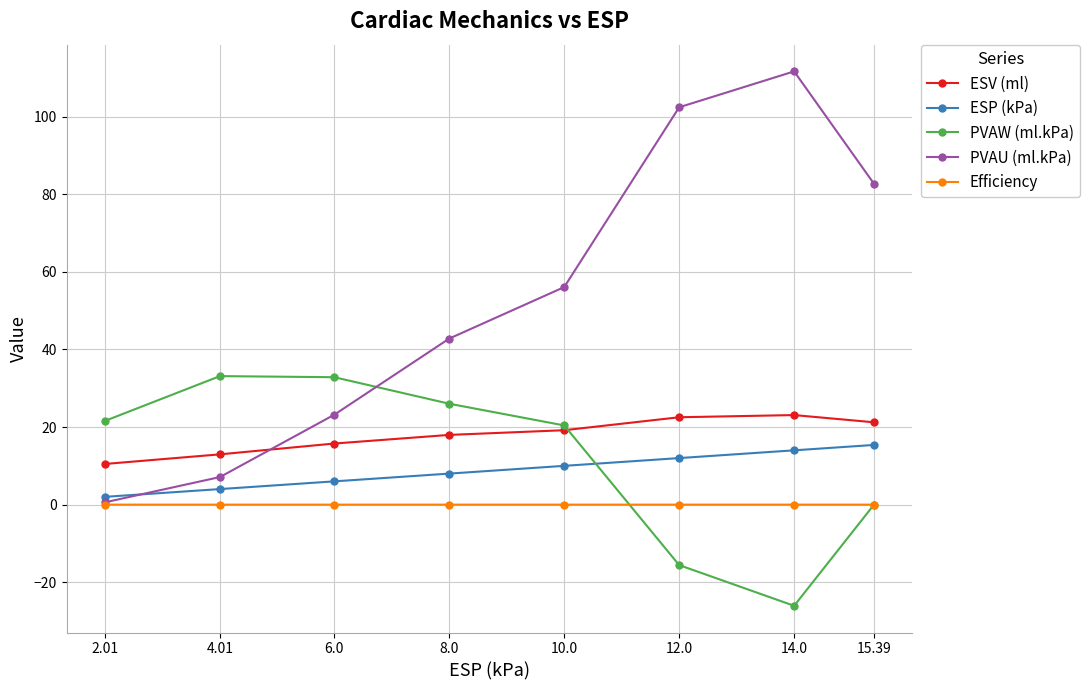

What is the maximum value shown in the chart?

111.7